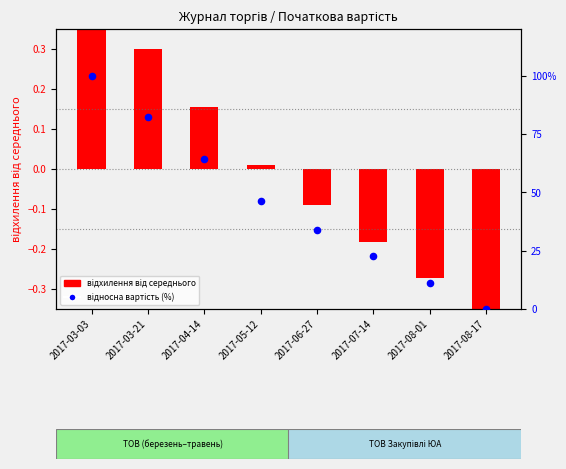

Which series reaches the minimum Y coordinate?

відхилення від середнього